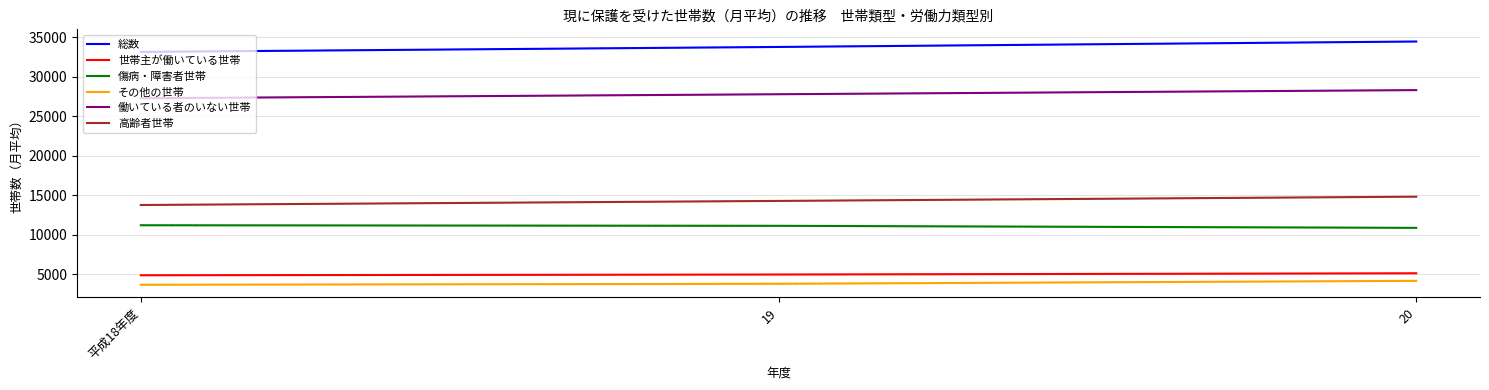

How many 働いている者のいない世帯 values are between 27265 and 28294?

3